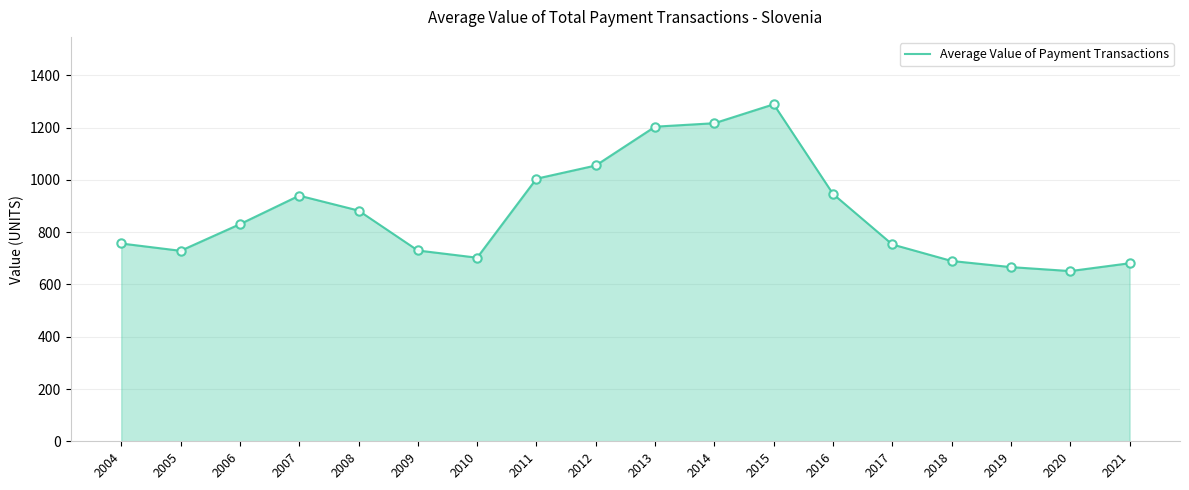

Between 2019 and 2004, which is larger?

2004